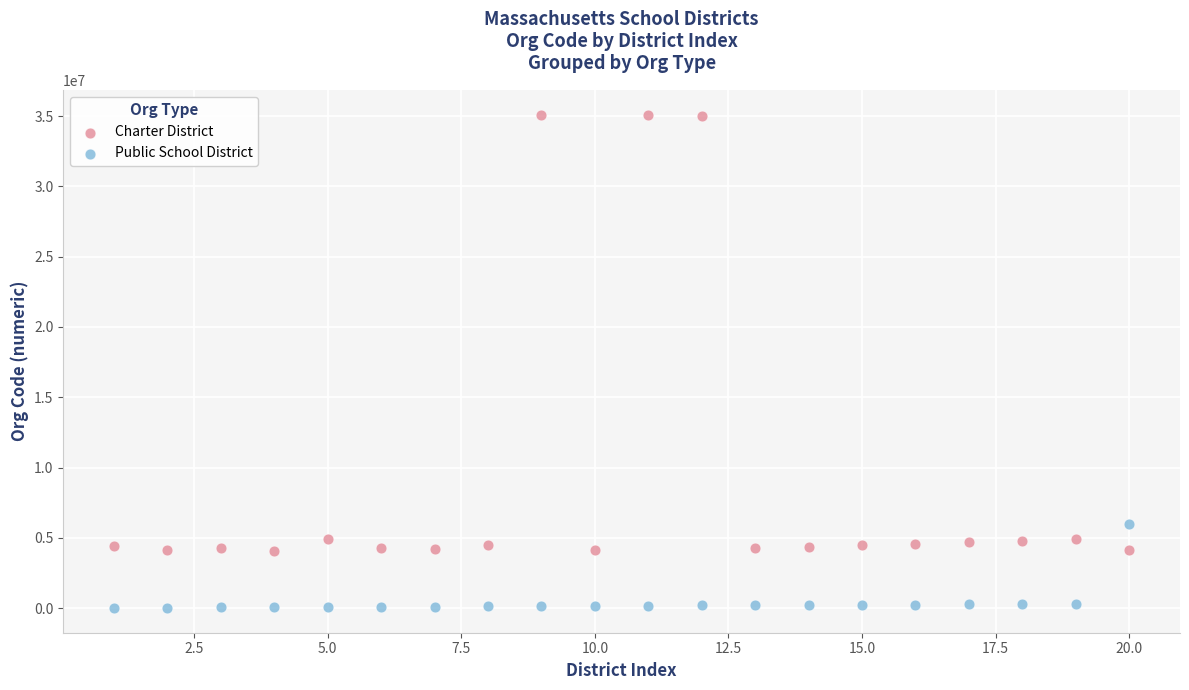

Which series contains the highest Y value?

Charter District